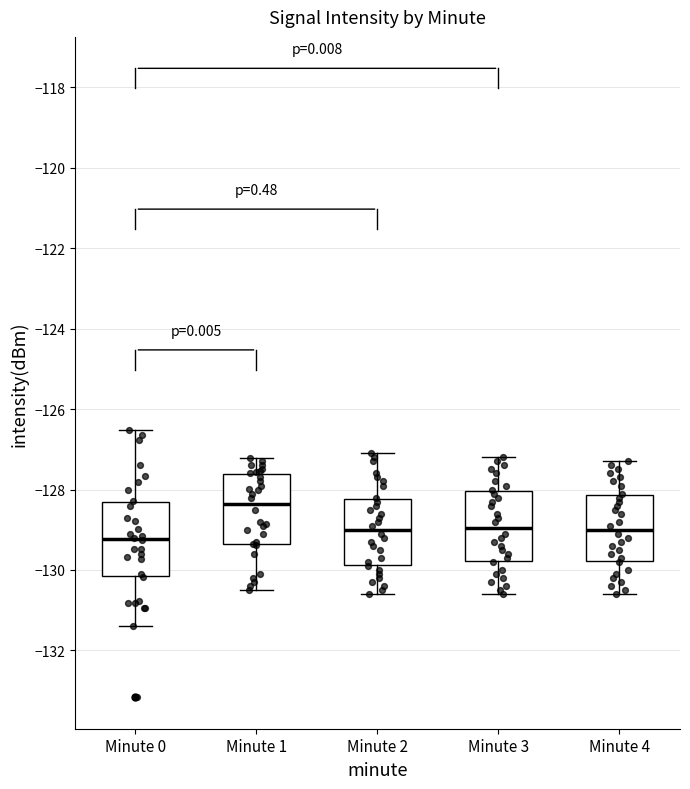

Reading left to right, read every box against the y-axis: the position of its median line, the range the box covers, and the ends of its whiskers. The values are not printed on the chart, so give them approximately, as read against the axis.

Minute 0: median -129.2, box -130.2 to -128.4, whiskers -131.4 to -126.6
Minute 1: median -128.4, box -129.4 to -127.6, whiskers -130.4 to -127.2
Minute 2: median -129.0, box -129.8 to -128.2, whiskers -130.6 to -127.0
Minute 3: median -129.0, box -129.8 to -128.0, whiskers -130.6 to -127.2
Minute 4: median -129.0, box -129.8 to -128.2, whiskers -130.6 to -127.2